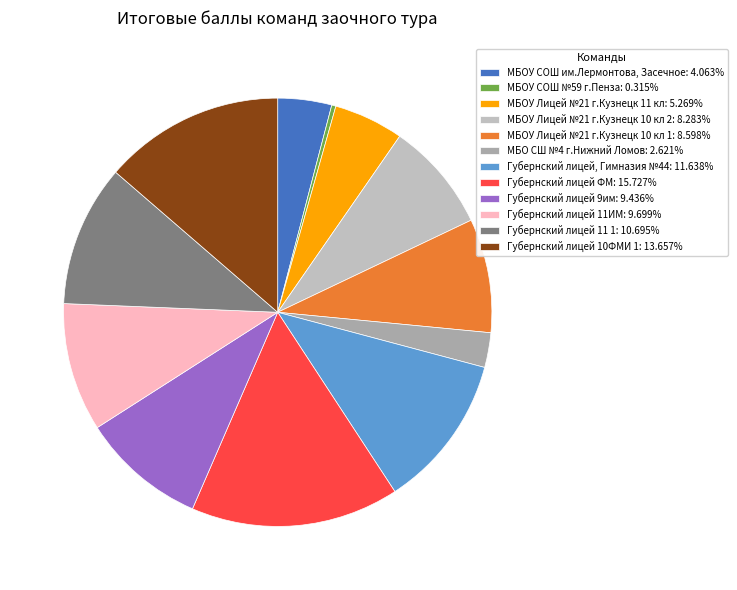

True or false: Губернский лицей 9им accounts for 9% of the total.

True